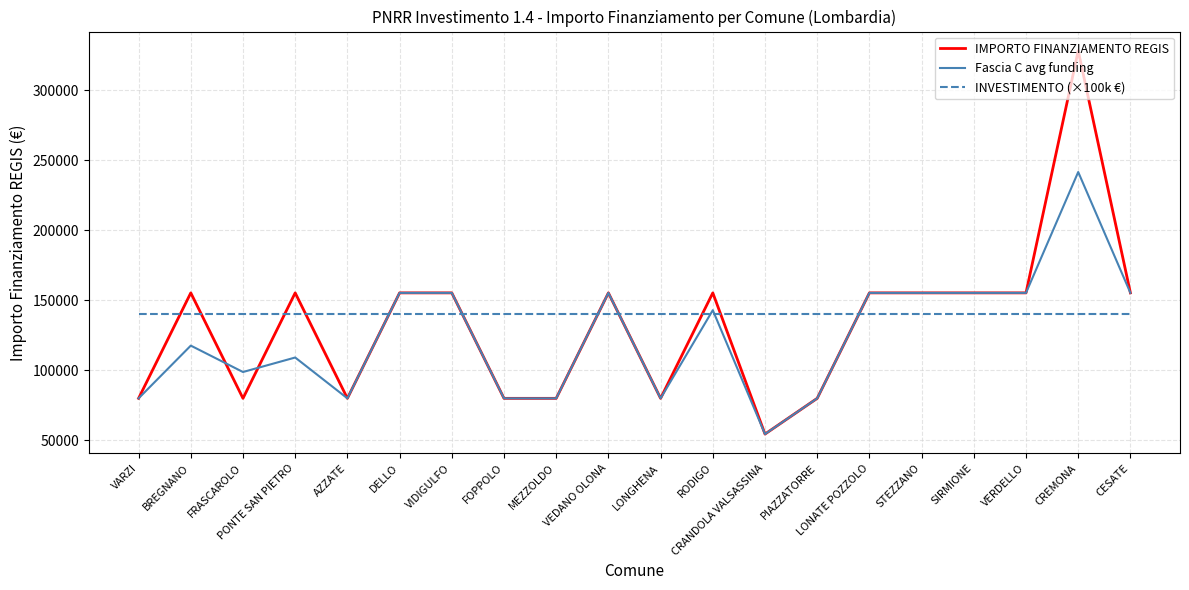

Reading left to right, transcribe all the data shown in this chart.

IMPORTO FINANZIAMENTO REGIS: 79922	155234	79922	155234	79922	155234	155234	79922	79922	155234	79922	155234	54412	79922	155234	155234	155234	155234	328160	155234
Fascia C avg funding: 79922	117578	98728	109081	79922	155234	155234	79922	79922	155234	79922	142873	54412	79922	155234	155234	155234	155234	241546	155234
INVESTIMENTO (×100k €): 140000	140000	140000	140000	140000	140000	140000	140000	140000	140000	140000	140000	140000	140000	140000	140000	140000	140000	140000	140000